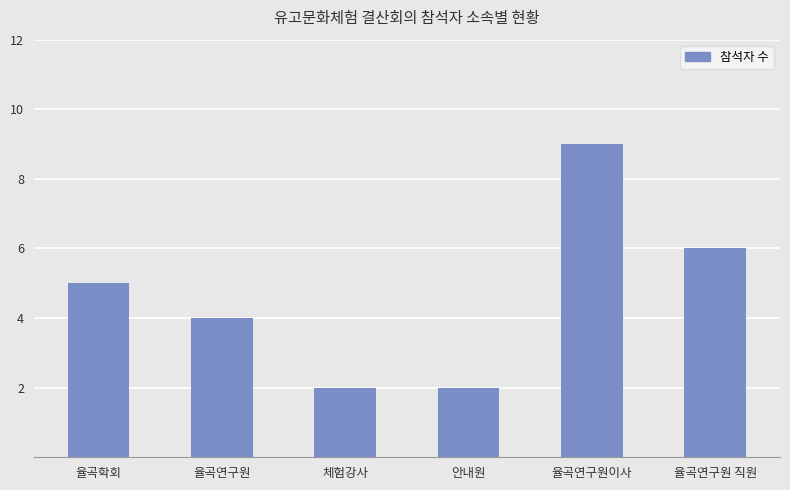

What is the sum of all values?

28